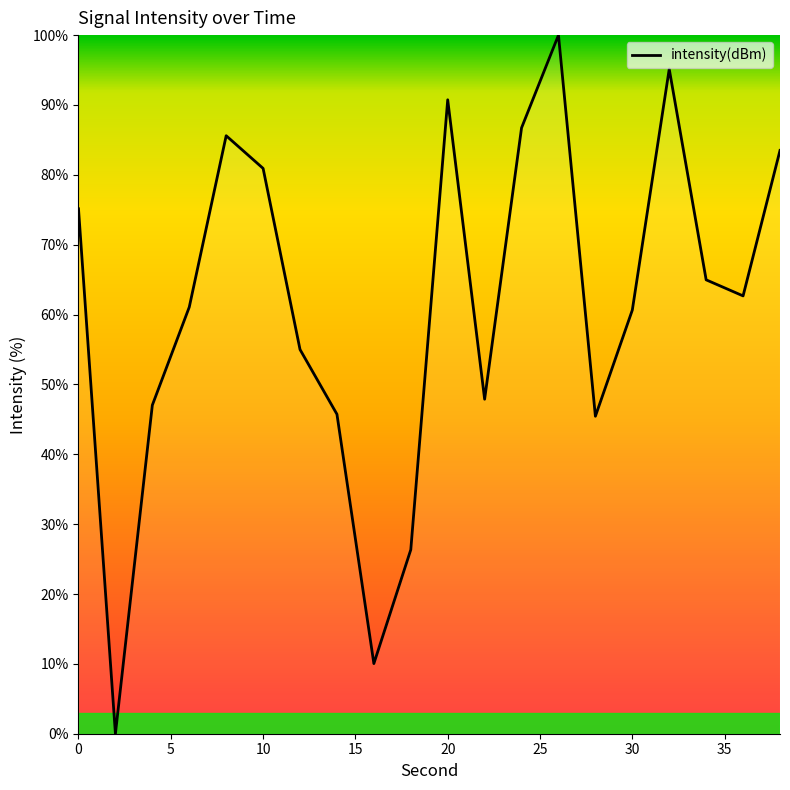

Is it true that the value at 20 is 158.4?

False